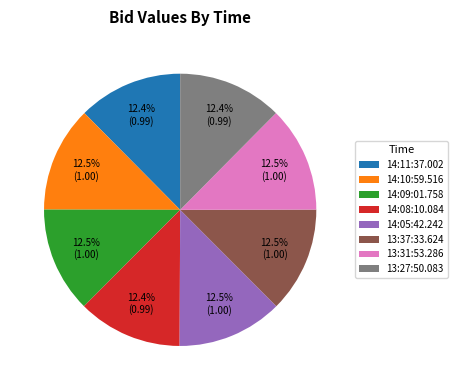

What percentage do 14:11:37.002 and 13:31:53.286 together represent?

25.0%